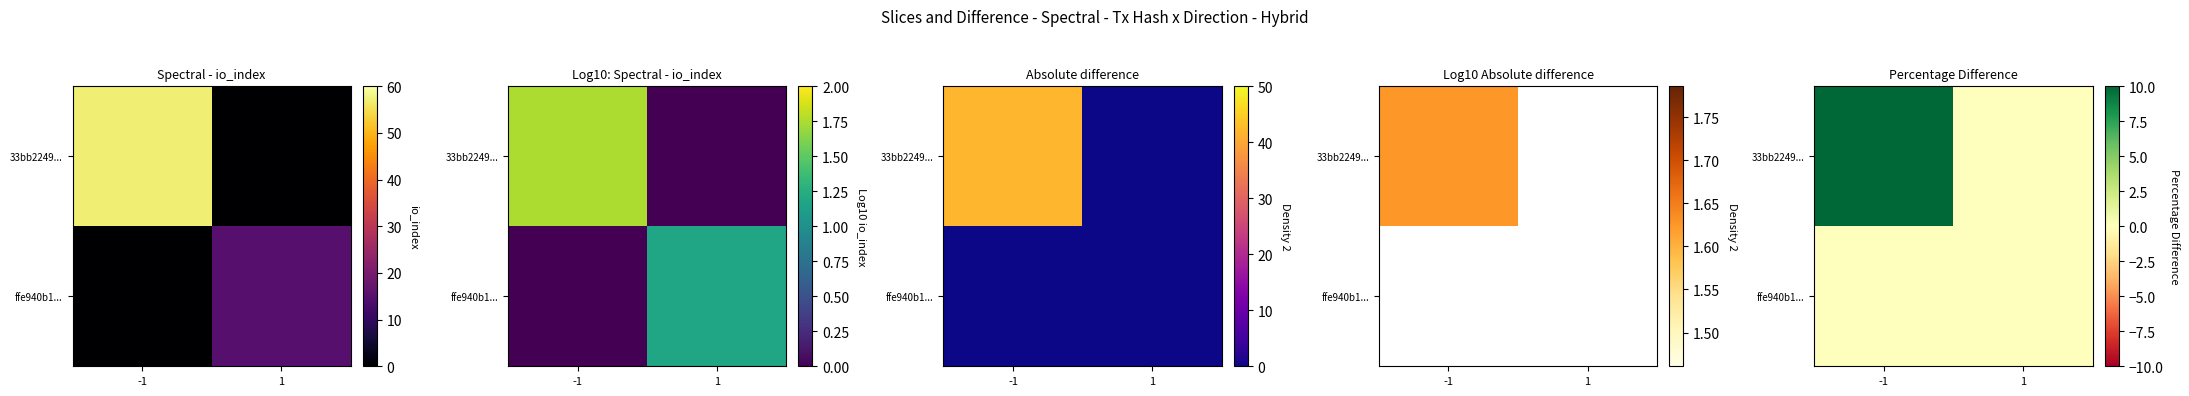

Which series changed the most between -1 and 1?

33bb2249...